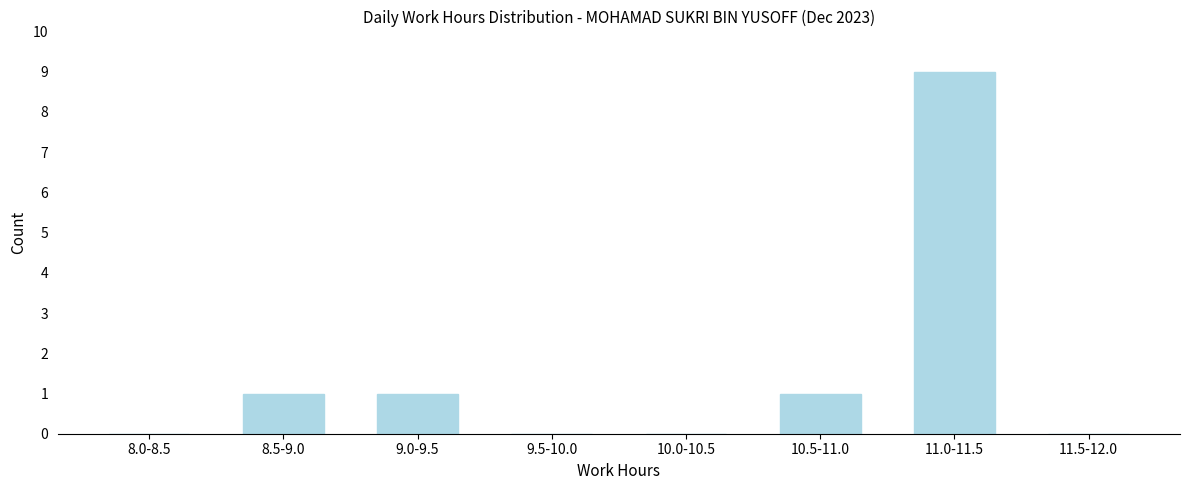

Reading left to right, list all the values displayed in this chart.

8.0-8.5=0	8.5-9.0=1	9.0-9.5=1	9.5-10.0=0	10.0-10.5=0	10.5-11.0=1	11.0-11.5=9	11.5-12.0=0